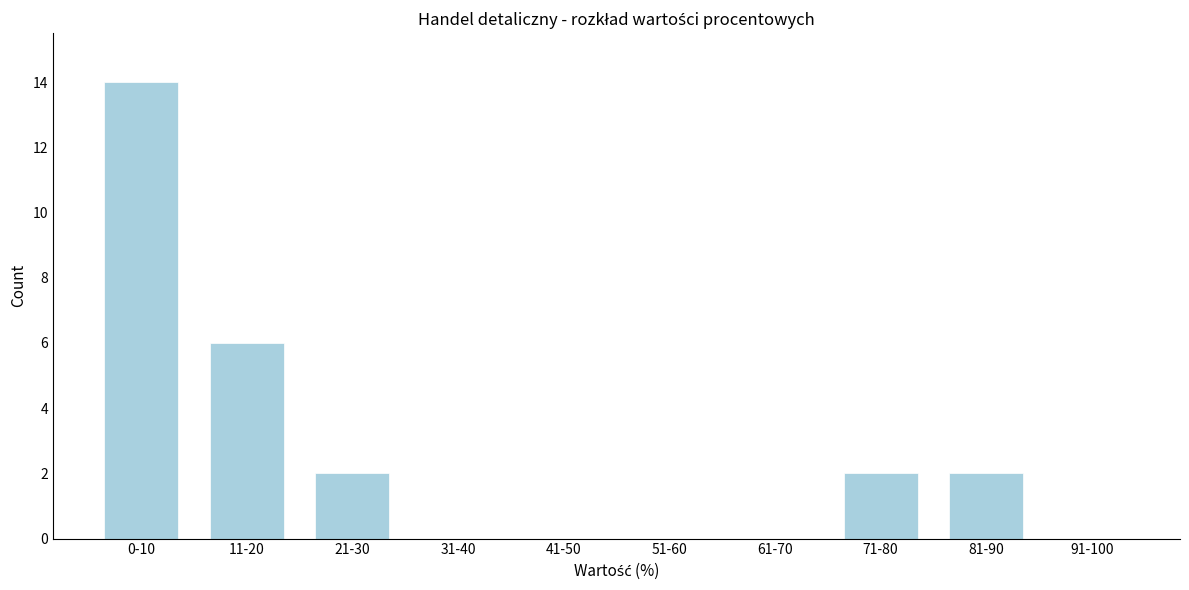

Reading left to right, transcribe all the data shown in this chart.

0-10=14	11-20=6	21-30=2	31-40=0	41-50=0	51-60=0	61-70=0	71-80=2	81-90=2	91-100=0